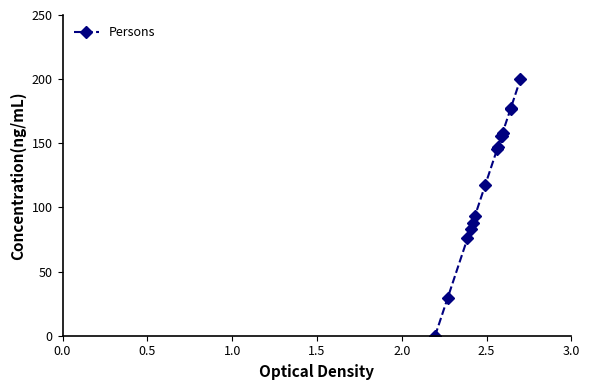

What is the greatest value displayed?

200.0